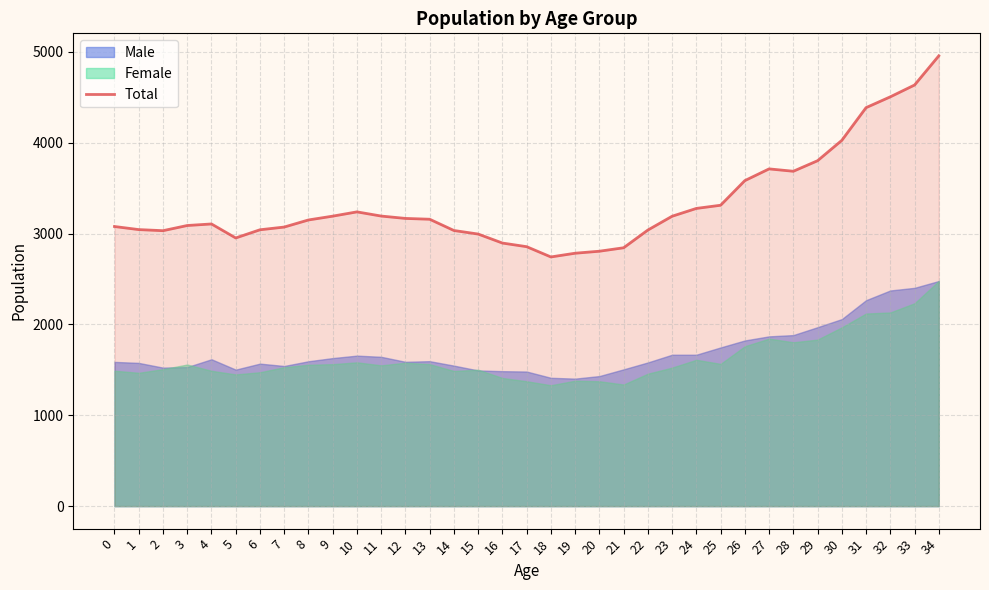

What is the greatest value displayed?

4955